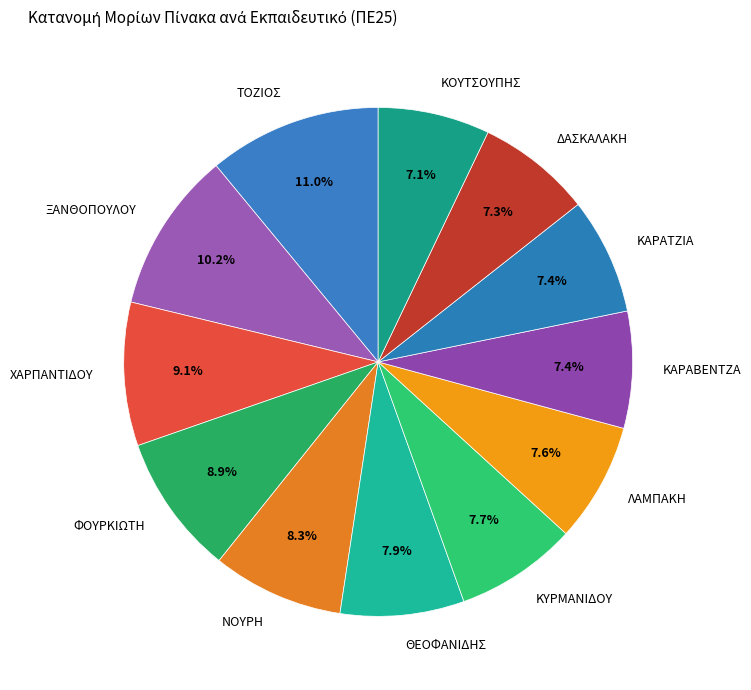

Which slice is the largest?

ΤΟΖΙΟΣ